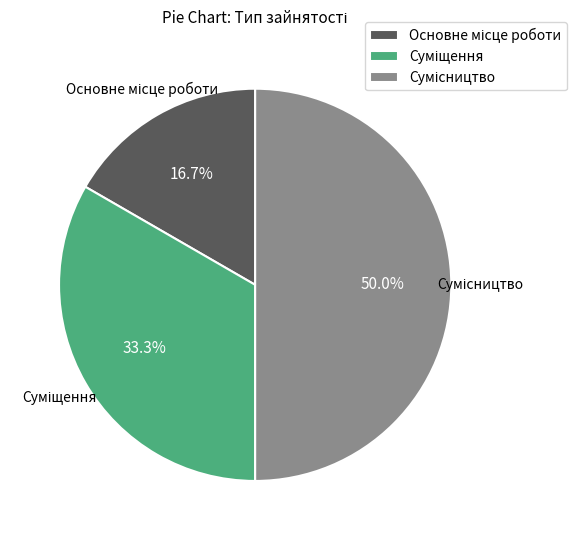

To the nearest percent, what is the difference between the Основне місце роботи and Сумісництво slice percentages?

33%